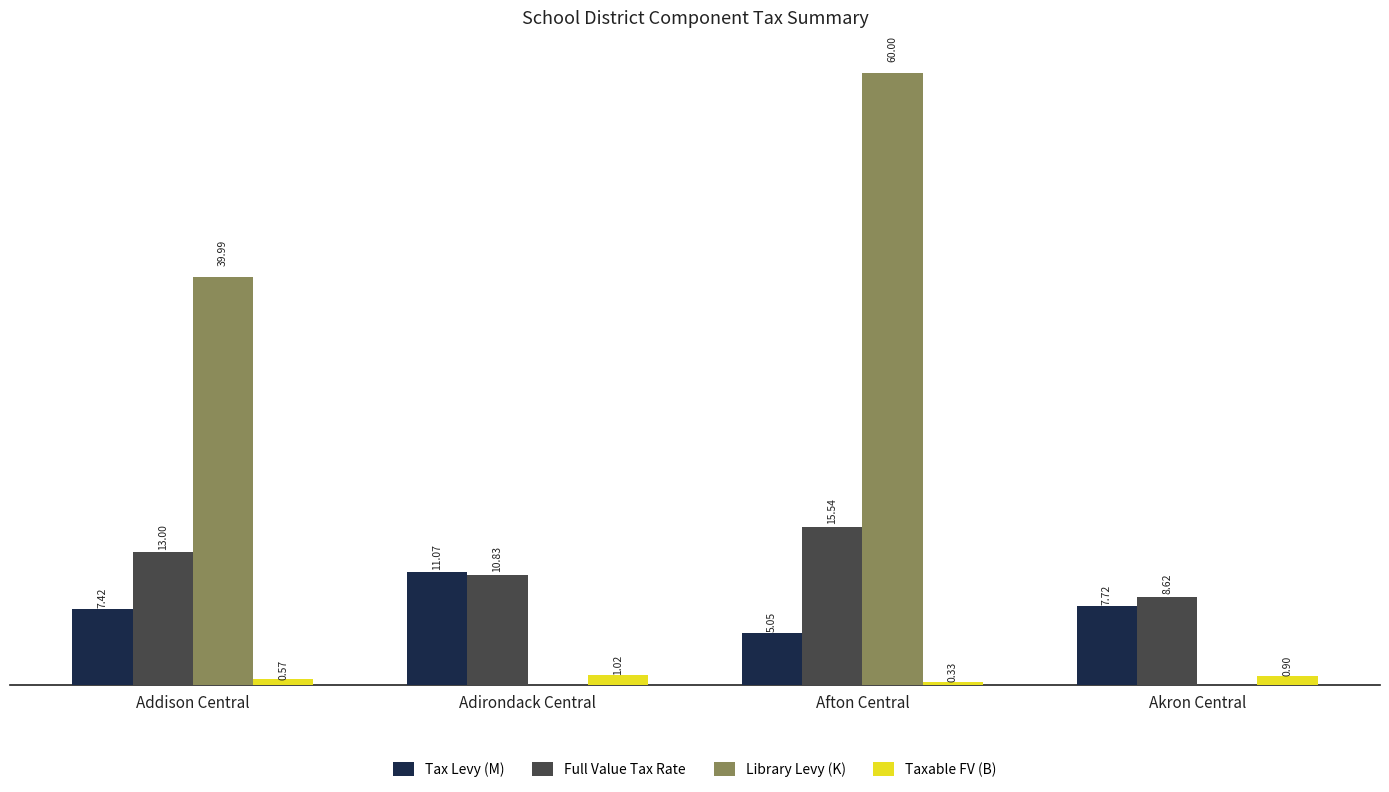

At which label is Full Value Tax Rate closest to 12?

Addison Central